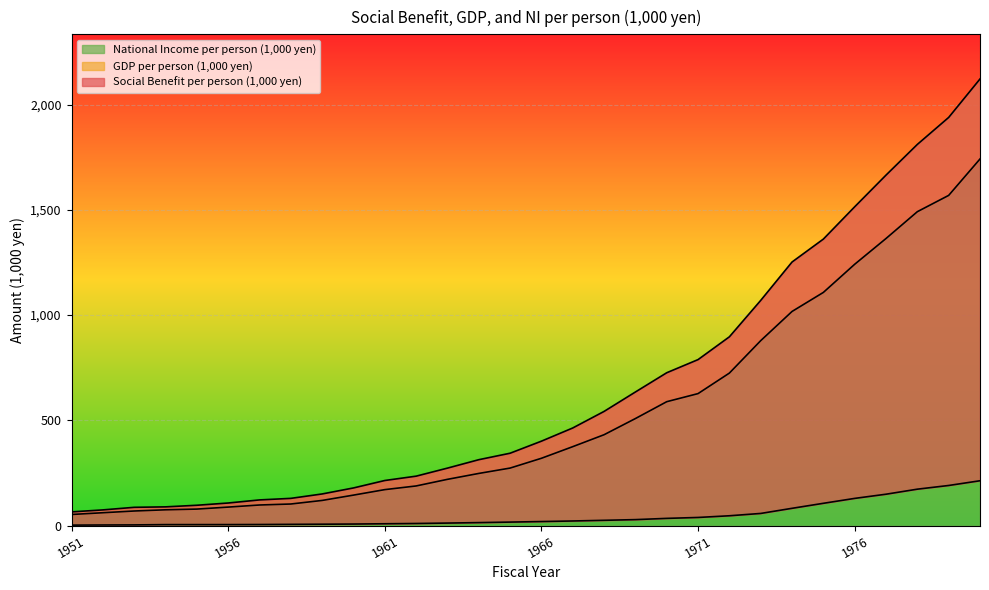

What is the average value of the Social Benefit per person (1,000 yen) series?

47.1